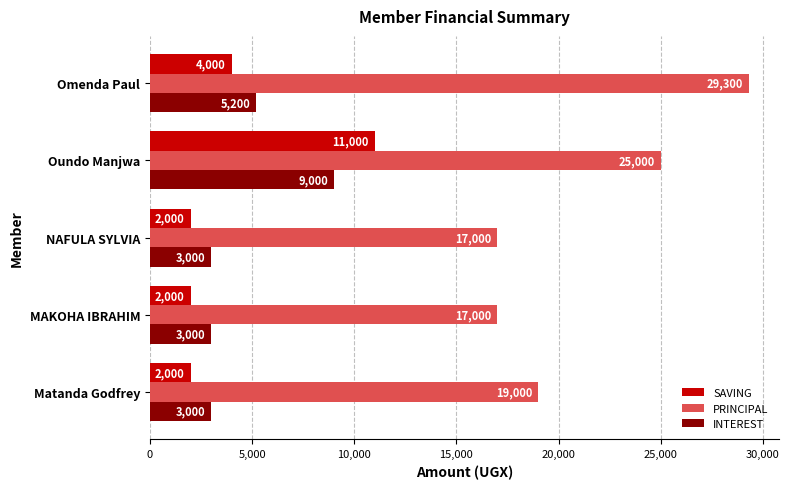

What are all the series names shown in the legend?

SAVING, PRINCIPAL, INTEREST